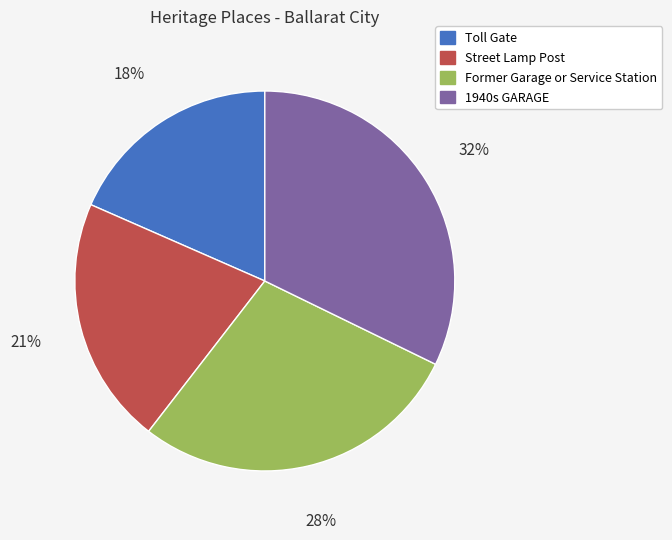

How many segments does this pie chart have?

4